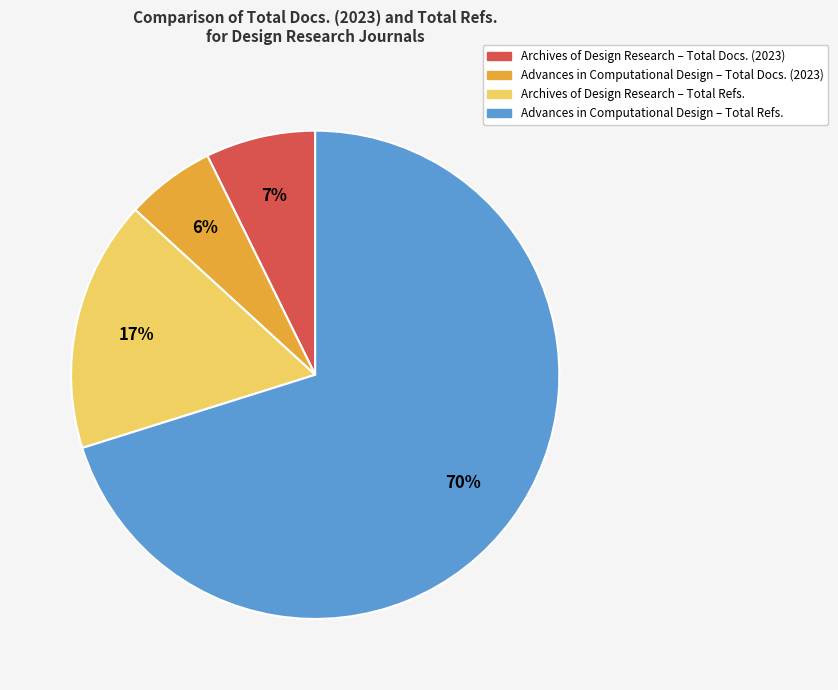

Does any single category account for the majority?

Yes